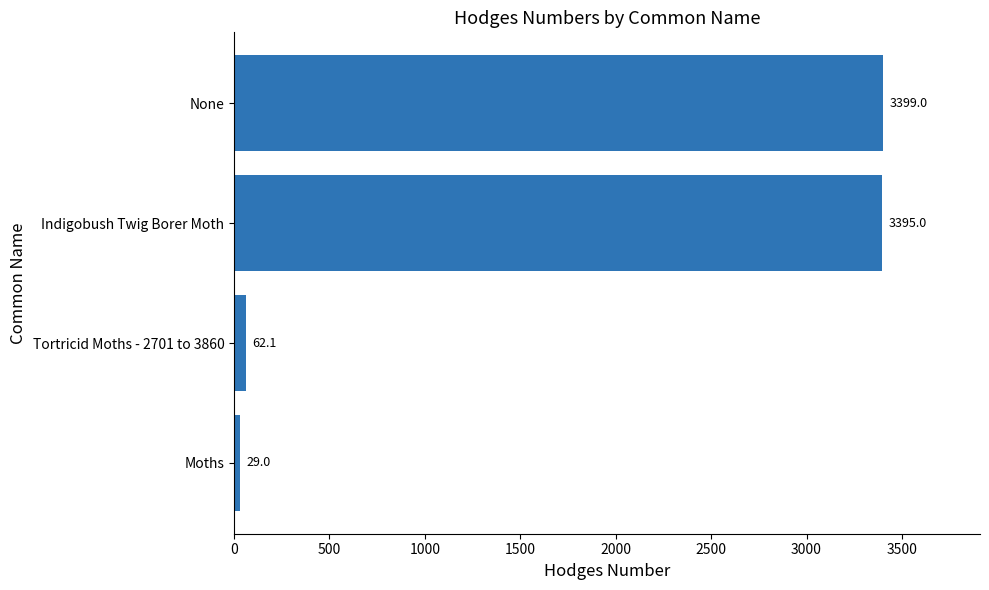

Reading top to bottom, list all the values displayed in this chart.

3399.0	3395.0	62.1	29.0